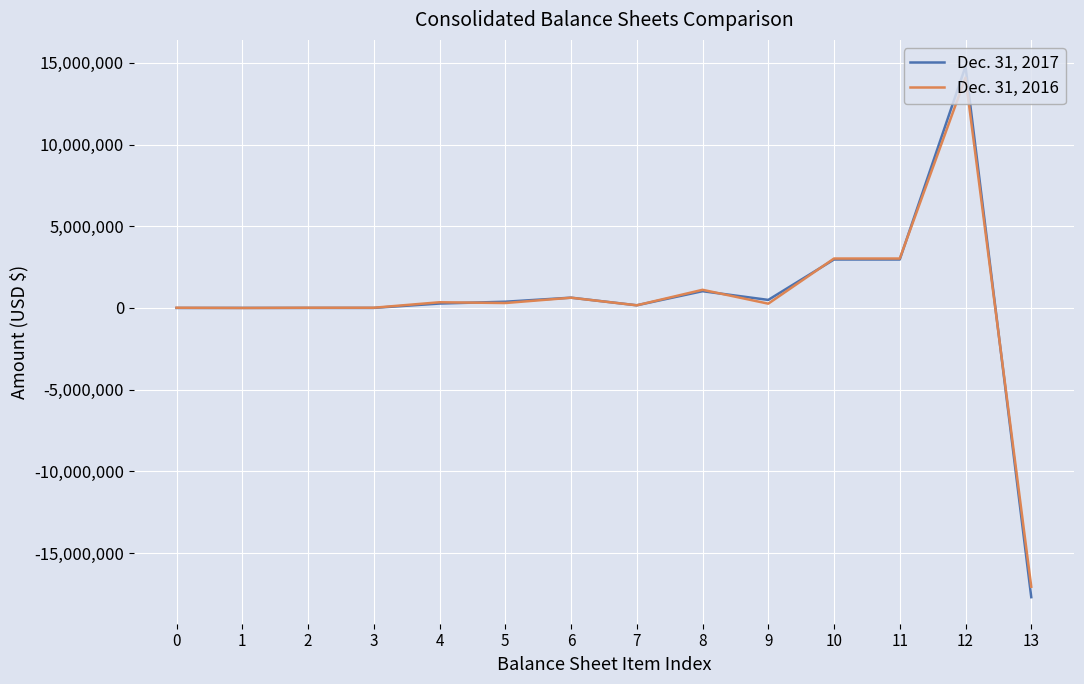

What is the average value of the Dec. 31, 2016 series?

424621